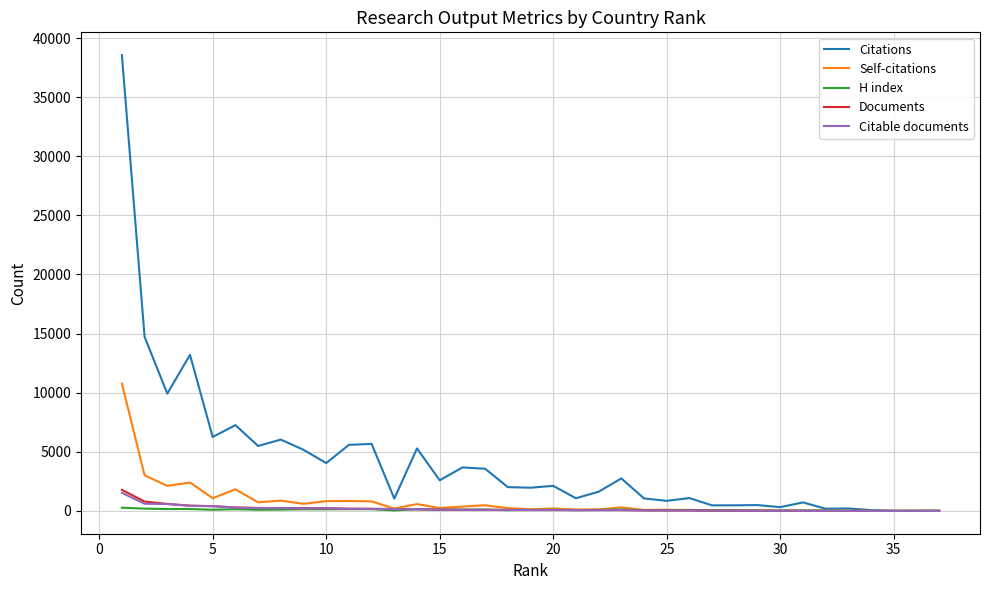

What is the maximum value for Documents?

1783